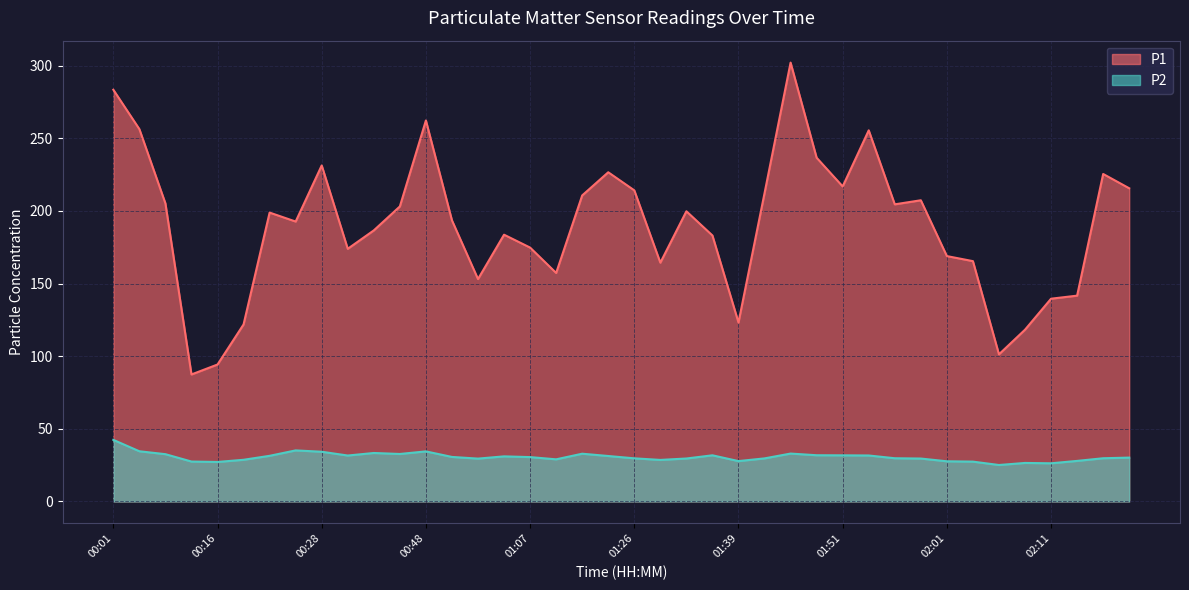

Where does the P1 series first go above 198?

00:01